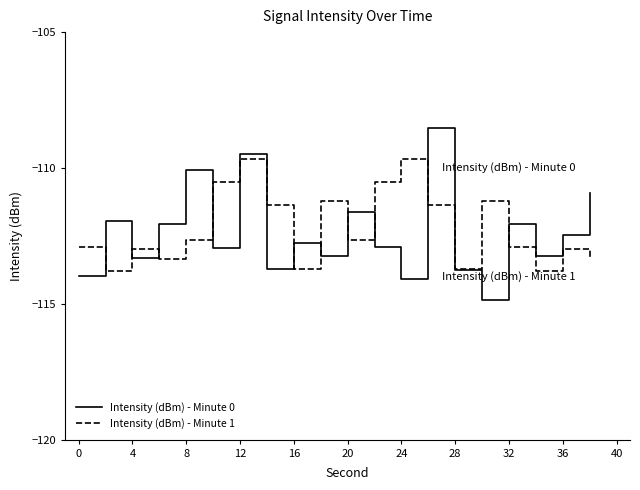

Rank the series by their maximum value, from lowest to highest.

Intensity (dBm) - Minute 1, Intensity (dBm) - Minute 0